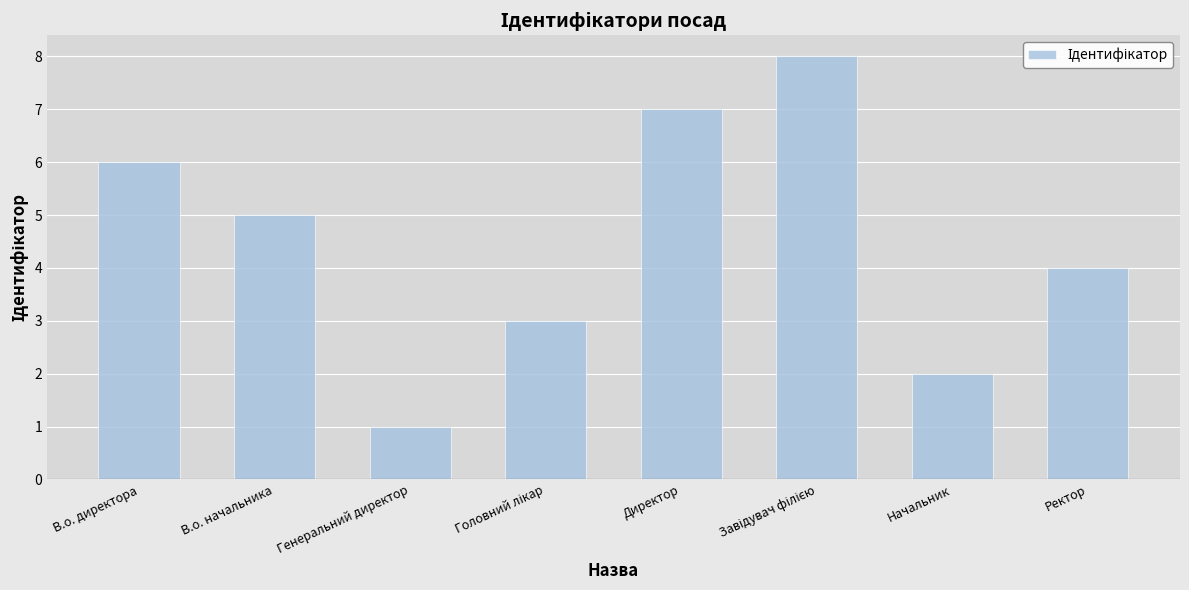

Approximately how many times larger is the value at Начальник compared to В.о. начальника?

0.4